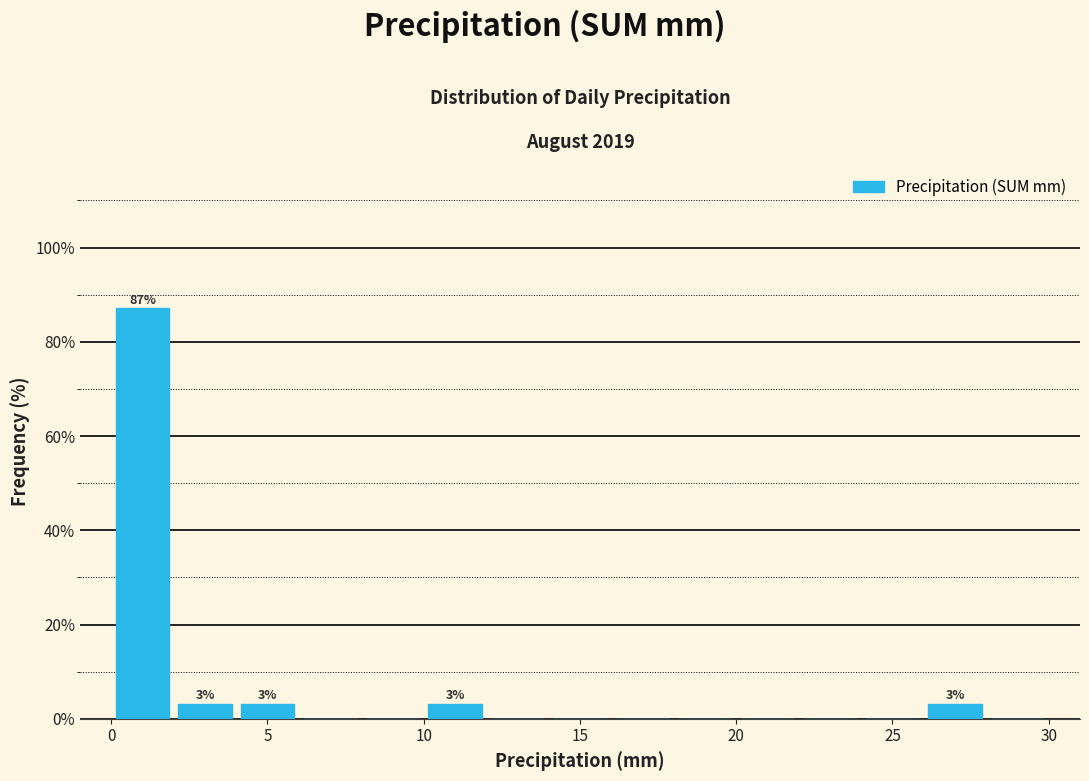

Over which range of the x-axis is the bar tallest?

0 to 2